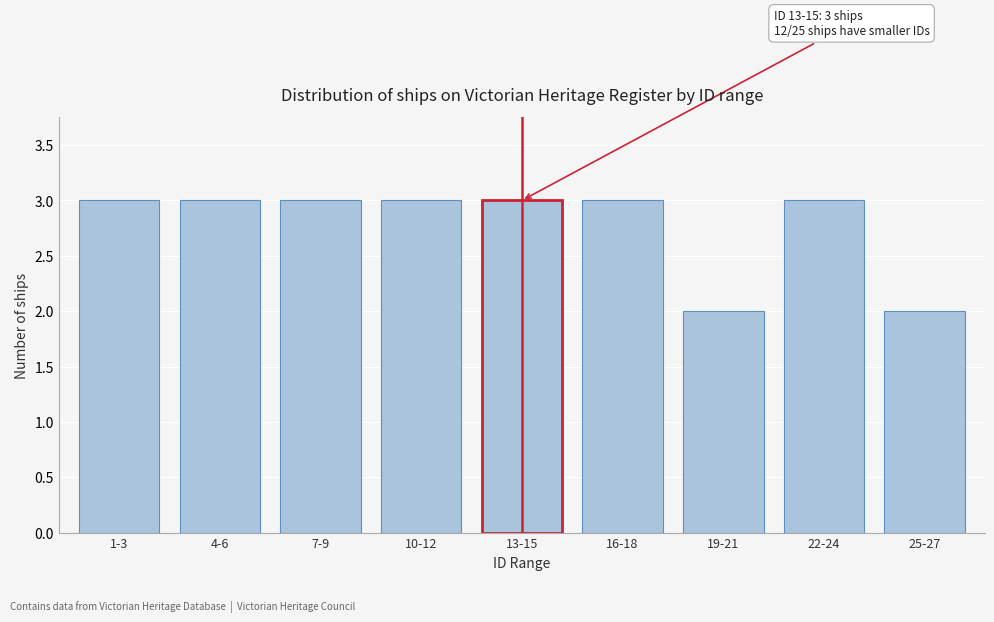

Reading left to right, what are all the values shown in this chart?

1-3=3	4-6=3	7-9=3	10-12=3	13-15=3	16-18=3	19-21=2	22-24=3	25-27=2